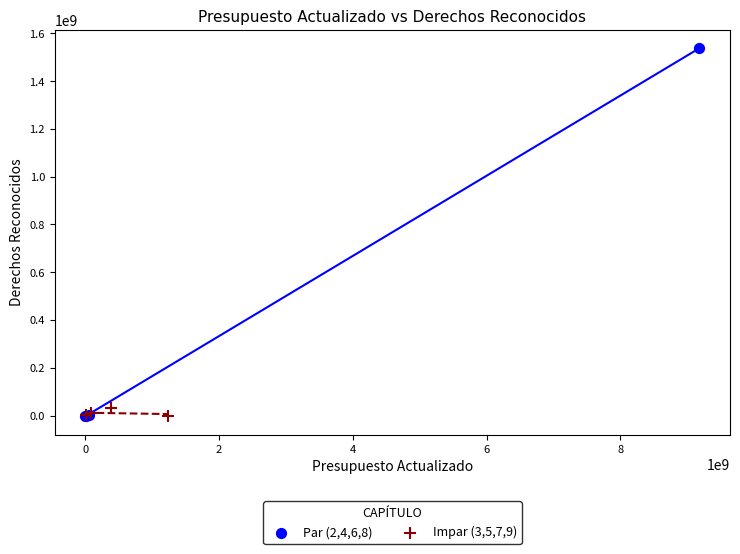

Which series contains the highest Y value?

Par (2,4,6,8)